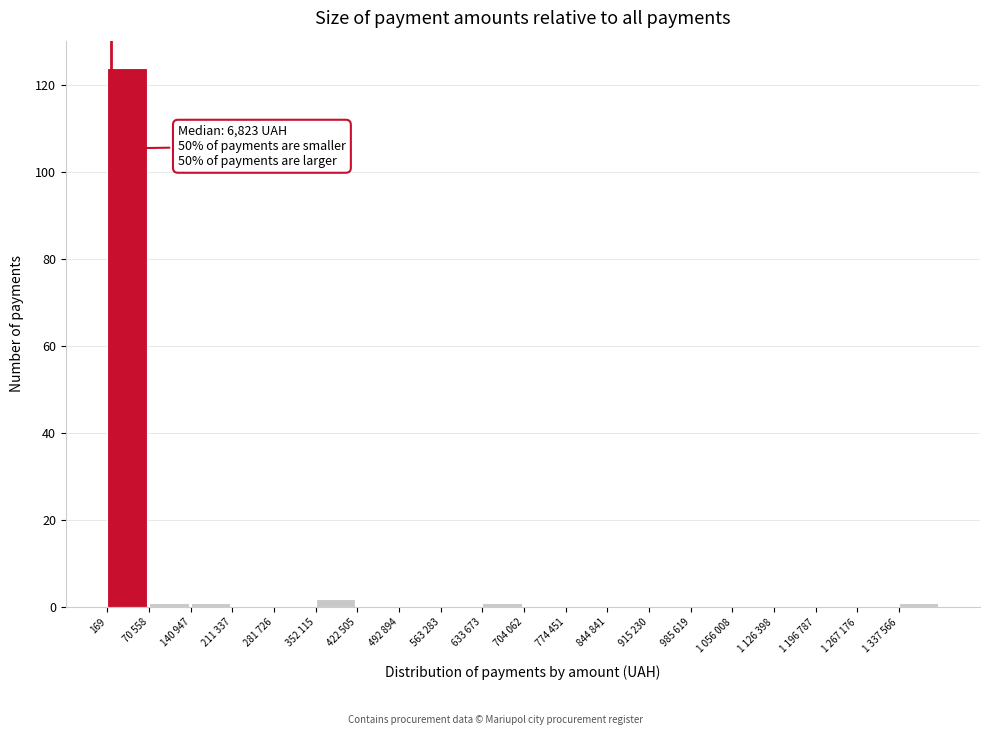

Reading left to right, list all the values displayed in this chart.

169=124	70 558=1	140 947=1	211 337=0	281 726=0	352 115=2	422 505=0	492 894=0	563 283=0	633 673=1	704 062=0	774 451=0	844 841=0	915 230=0	985 619=0	1 056 008=0	1 126 398=0	1 196 787=0	1 267 176=0	1 337 566=1